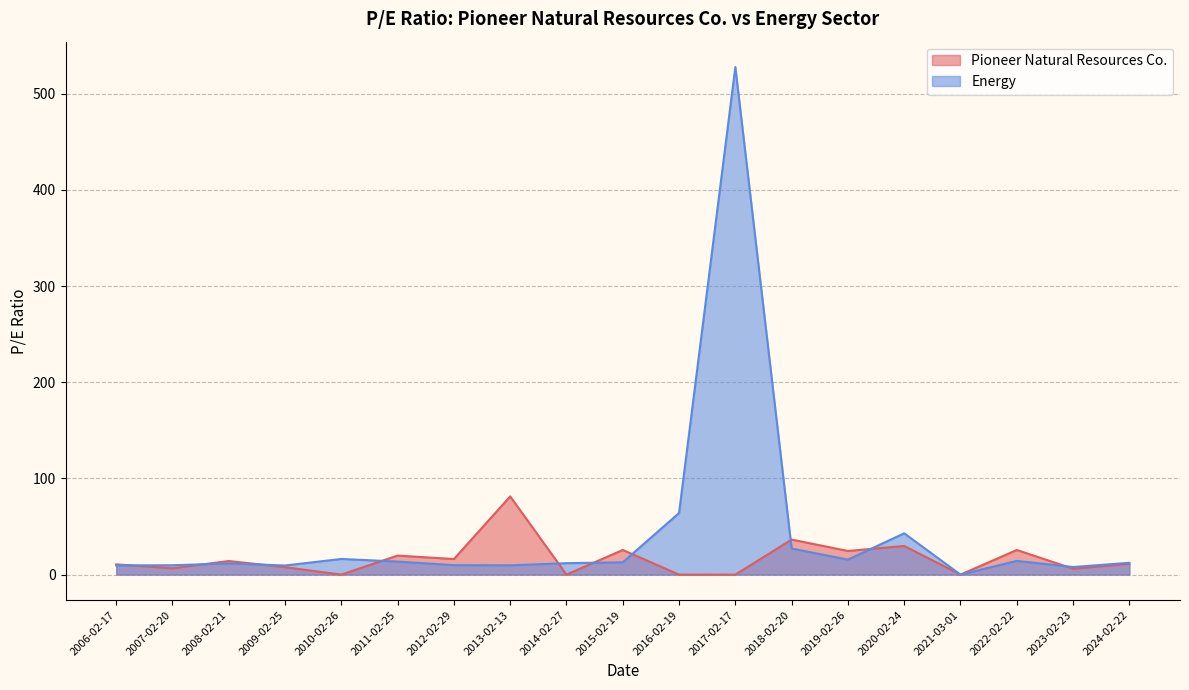

Is it true that Pioneer Natural Resources Co. equals 41.9 at 2014-02-27?

False